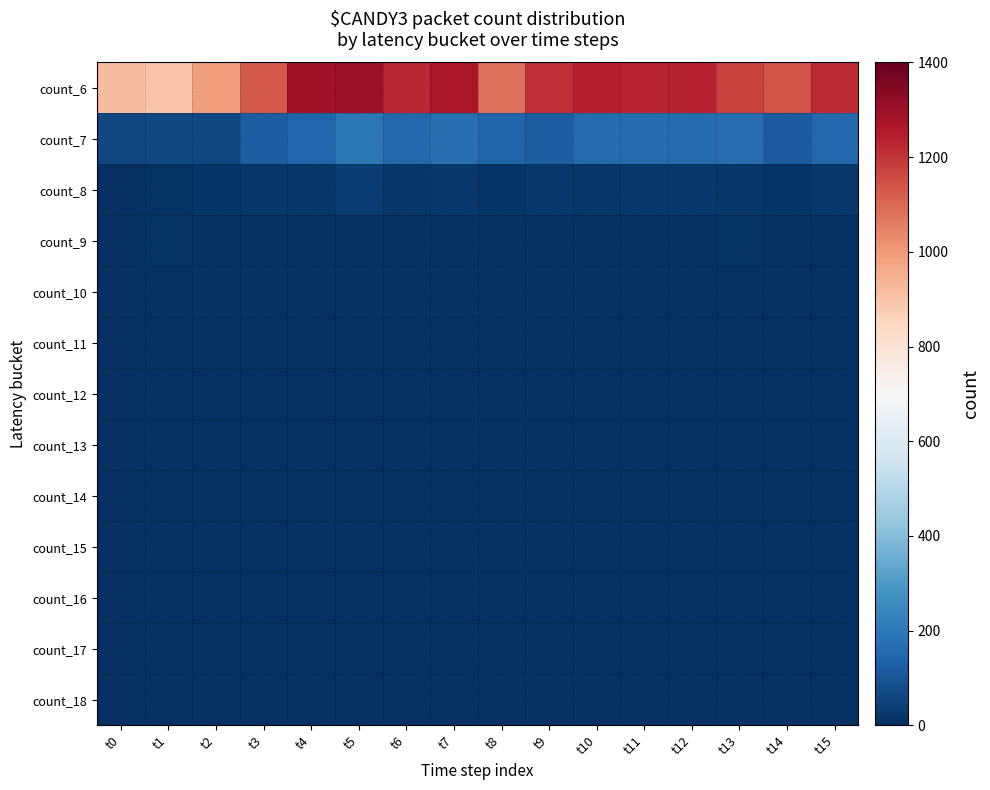

At how many categories does at least one series exceed 26?

16